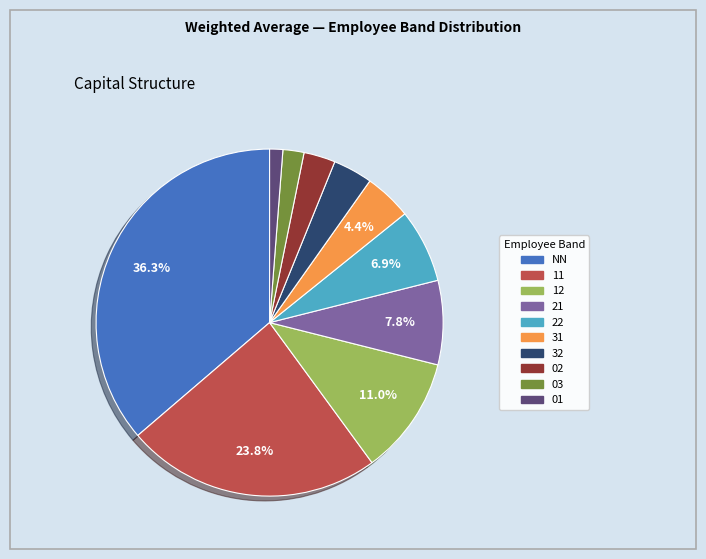

Between 31 and 12, which is larger?

12